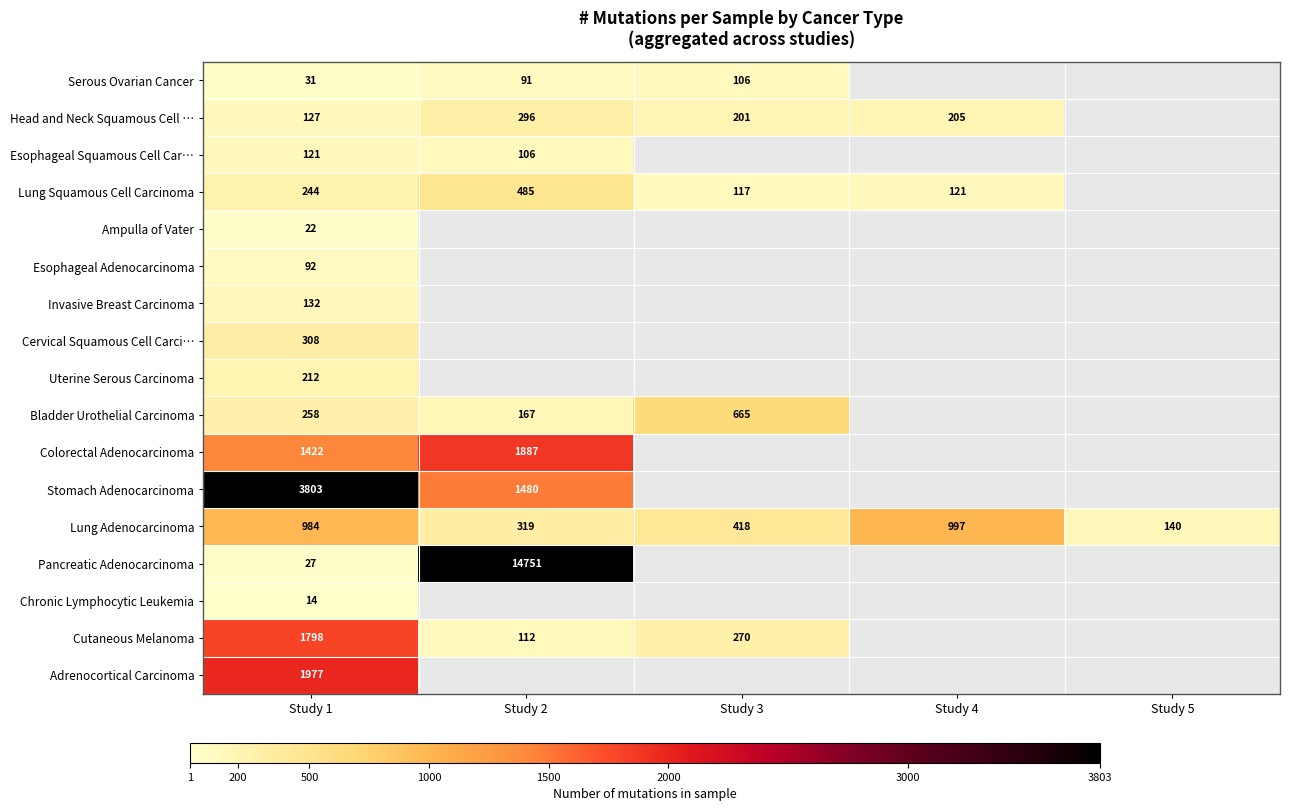

At Study 1, list the series in order from smallest to largest.

Chronic Lymphocytic Leukemia, Ampulla of Vater, Pancreatic Adenocarcinoma, Serous Ovarian Cancer, Esophageal Adenocarcinoma, Esophageal Squamous Cell Car…, Head and Neck Squamous Cell …, Invasive Breast Carcinoma, Uterine Serous Carcinoma, Lung Squamous Cell Carcinoma, Bladder Urothelial Carcinoma, Cervical Squamous Cell Carci…, Lung Adenocarcinoma, Colorectal Adenocarcinoma, Cutaneous Melanoma, Adrenocortical Carcinoma, Stomach Adenocarcinoma